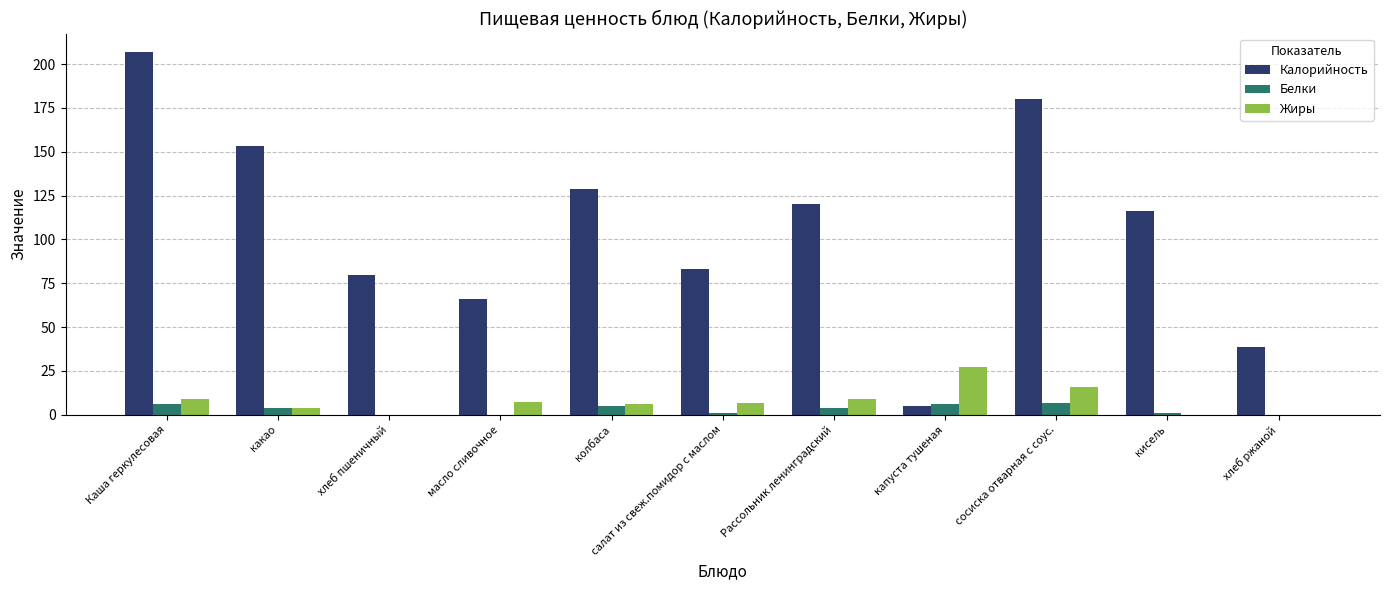

True or false: Калорийность has a value of 116.0 at кисель.

True